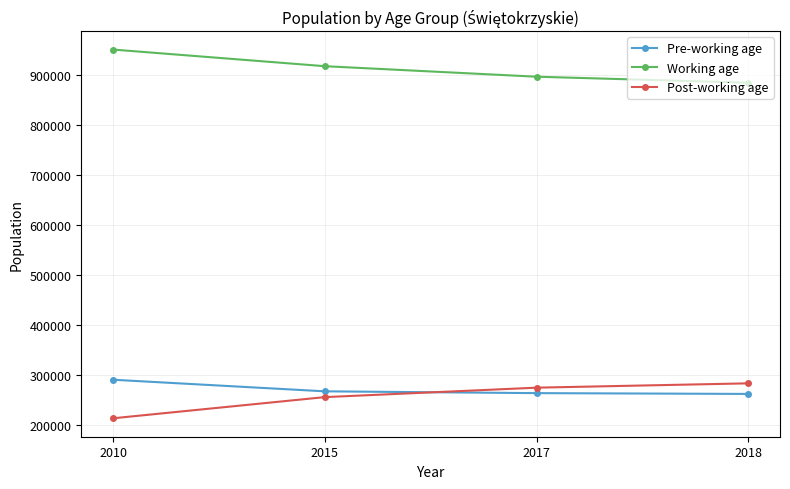

What is the sum of the Working age values at 2015 and 2017?

1813776